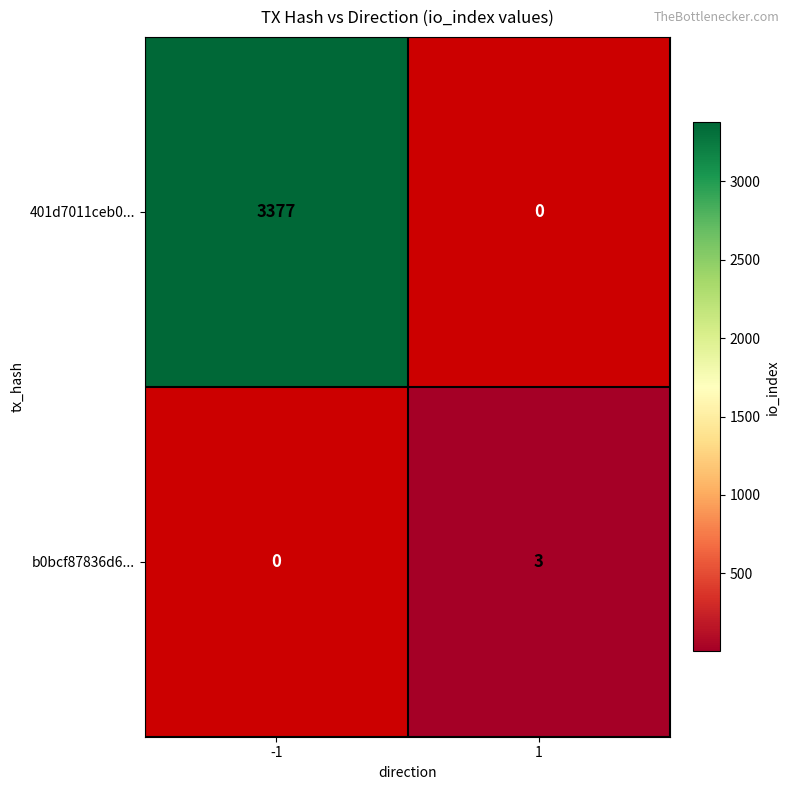

Is it true that 401d7011ceb0... equals 3377 at -1?

True